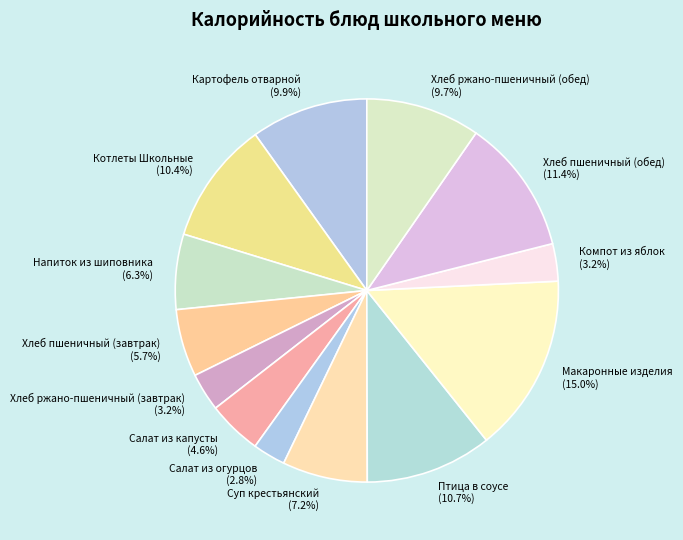

Which slice is the largest?

Макаронные изделия